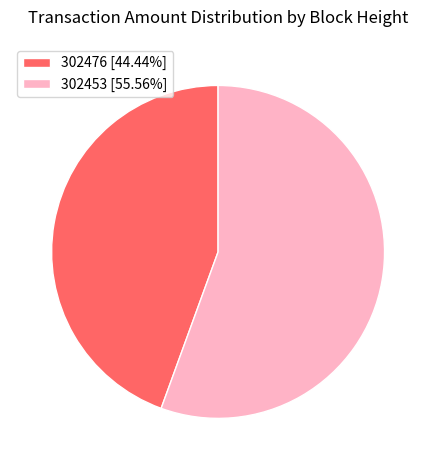

Which has a higher value, 302476 or 302453?

302453